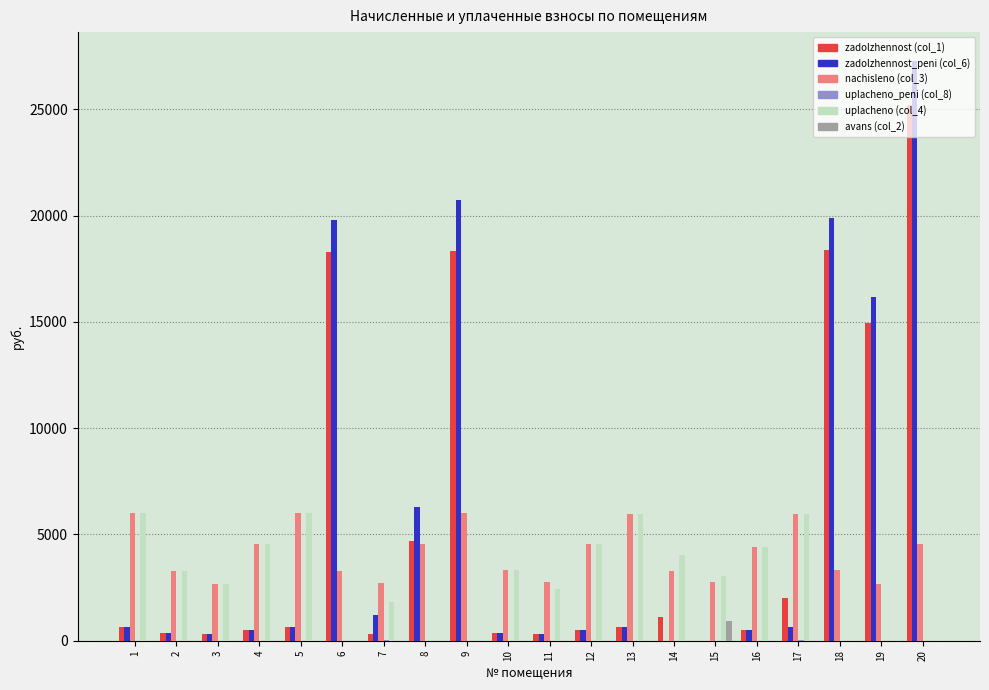

What is the greatest value displayed?

27272.5